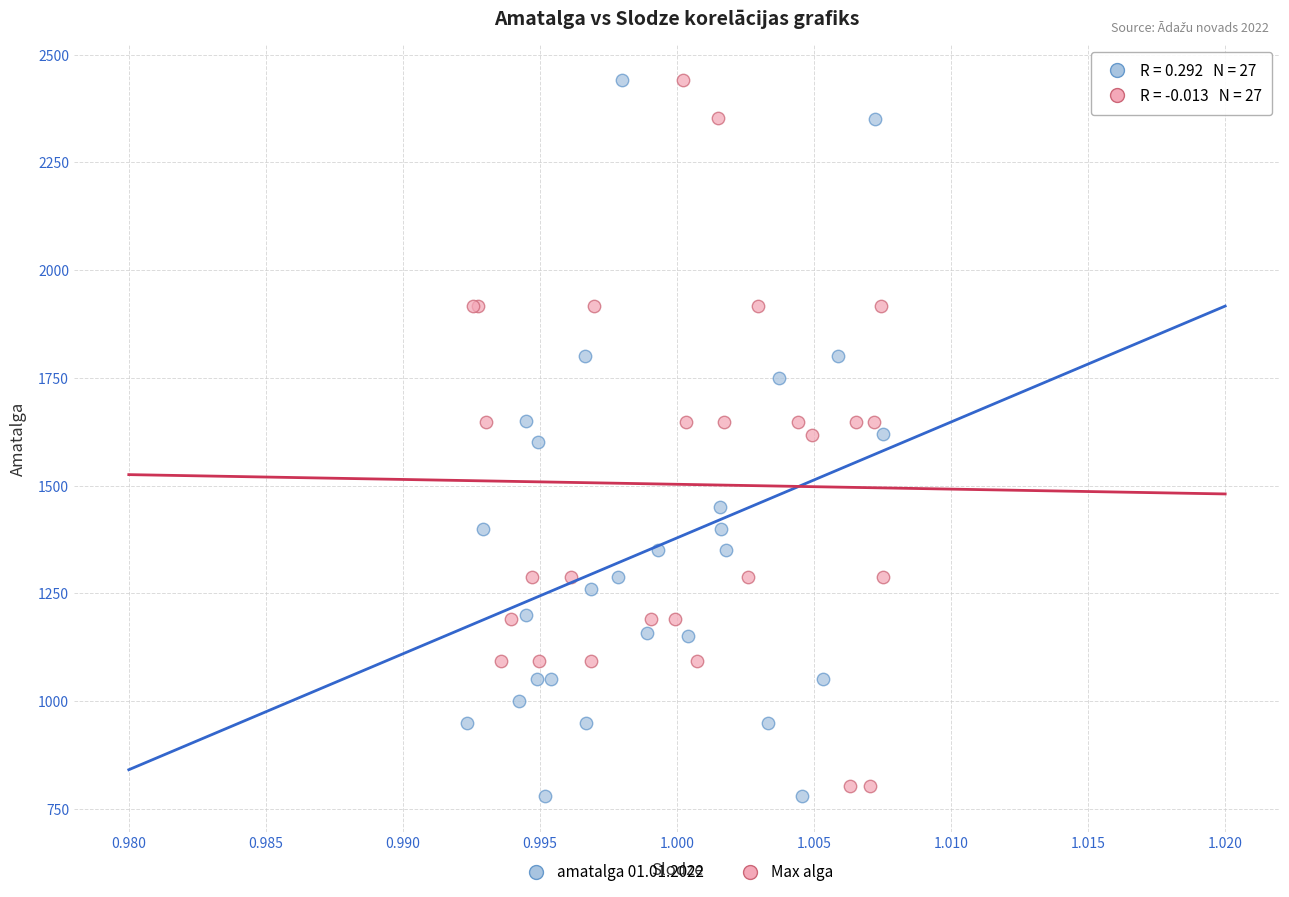

What are all the series names shown in the legend?

amatalga 01.01.2022, Max alga